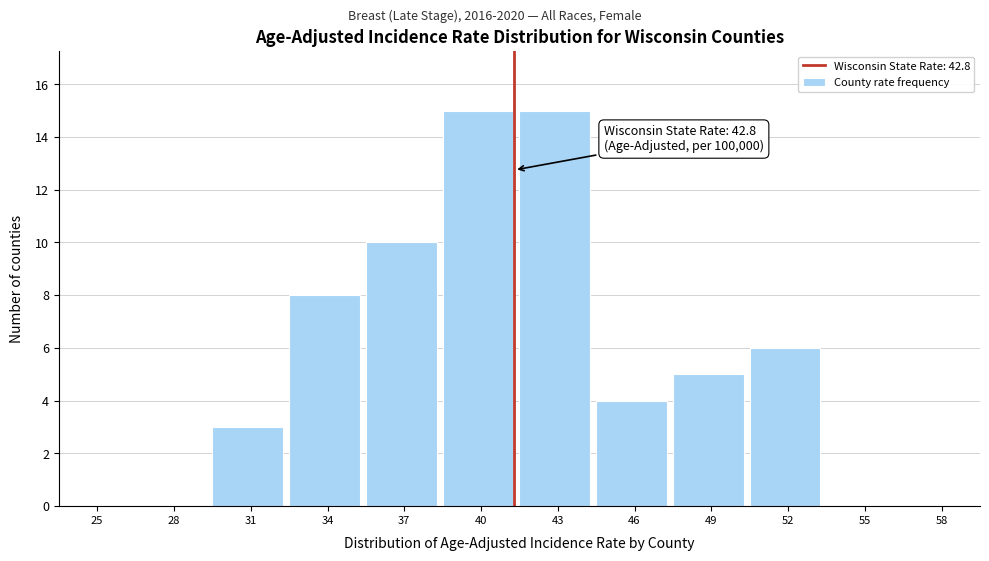

Reading right to left, transcribe all the data shown in this chart.

58=0	55=0	52=6	49=5	46=4	43=15	40=15	37=10	34=8	31=3	28=0	25=0